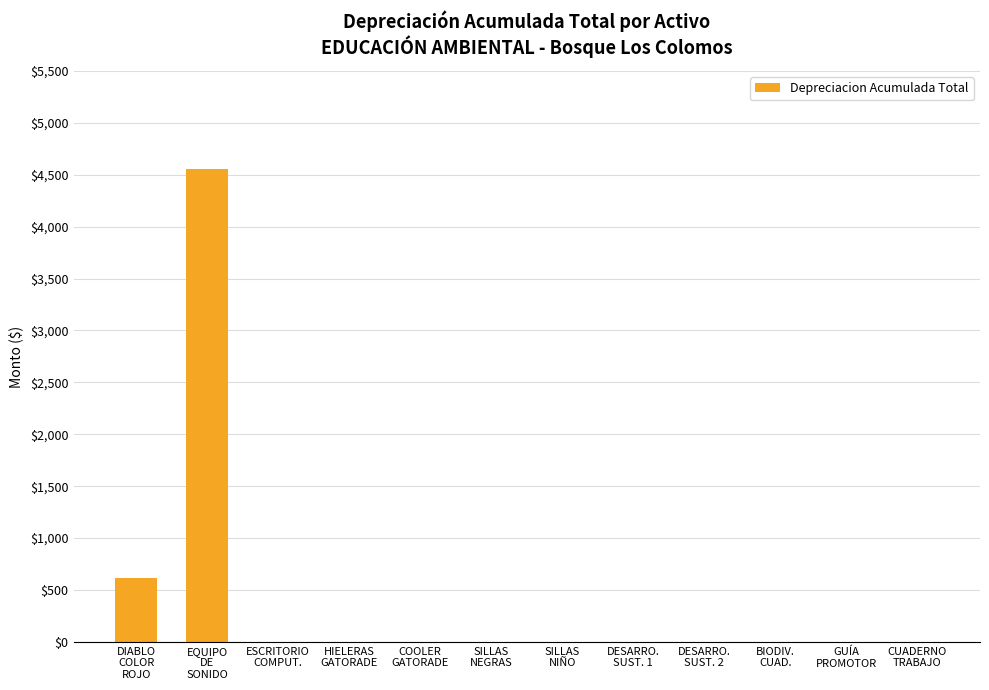

Are the bars horizontal?

No